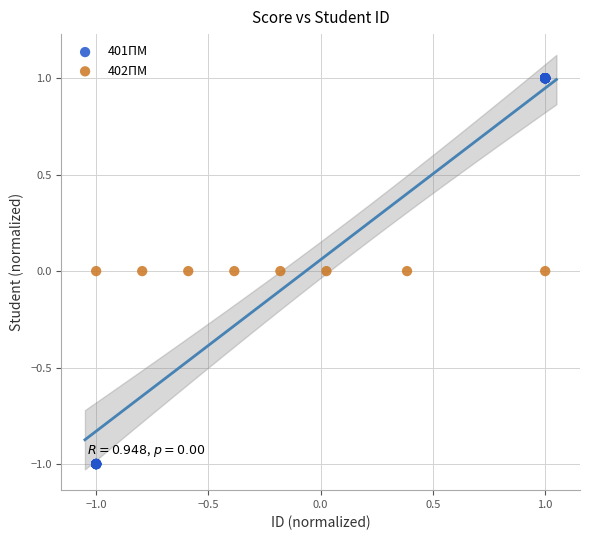

Which series contains the lowest Y value?

401ПМ